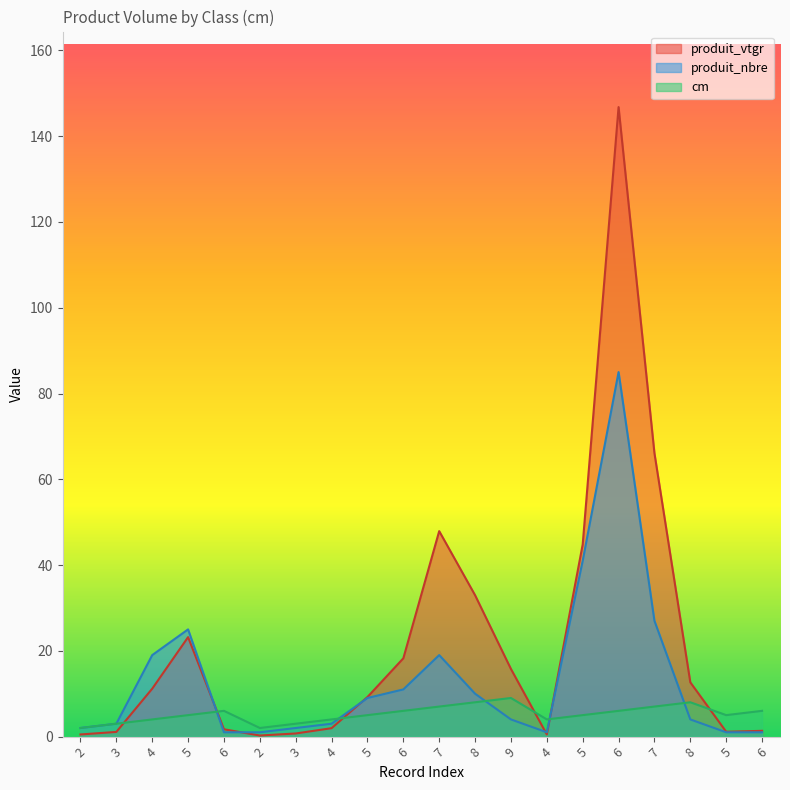

How many lines are shown in the chart?

3